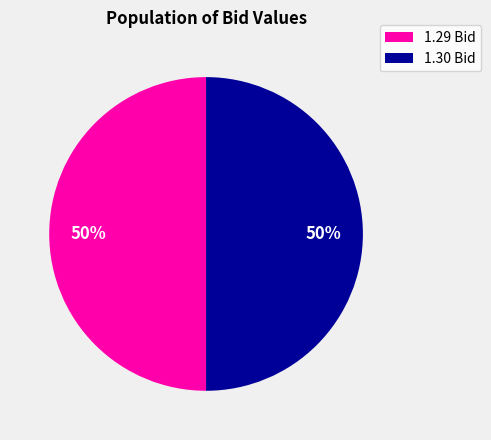

Do 1.29 Bid and 1.30 Bid together represent more than half of the pie?

Yes